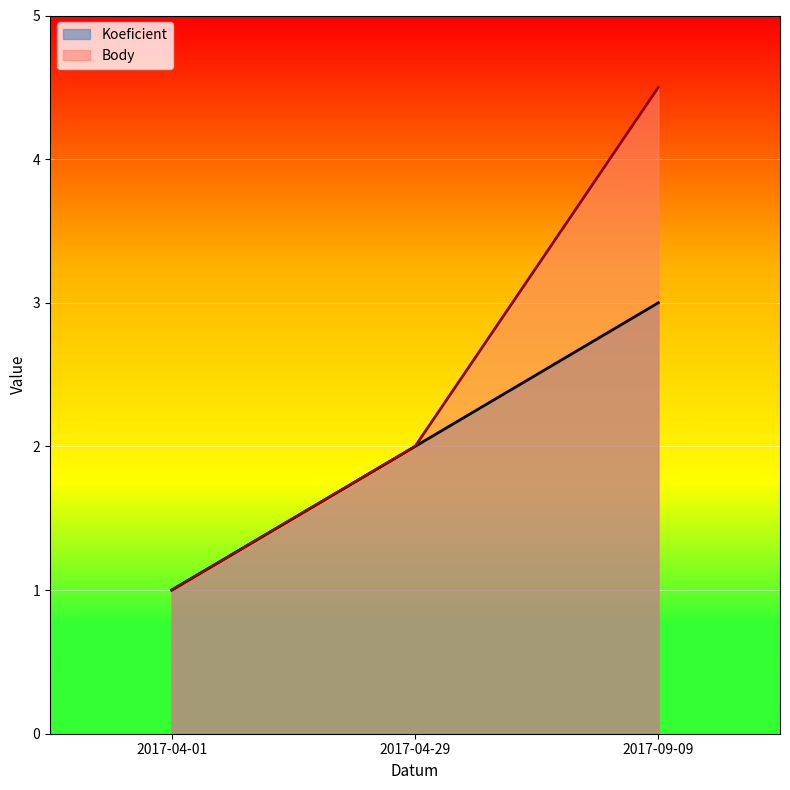

Reading left to right, transcribe all the data shown in this chart.

Koeficient: 2017-04-01=1.0	2017-04-29=2.0	2017-09-09=3.0
Body: 2017-04-01=1.0	2017-04-29=2.0	2017-09-09=4.5